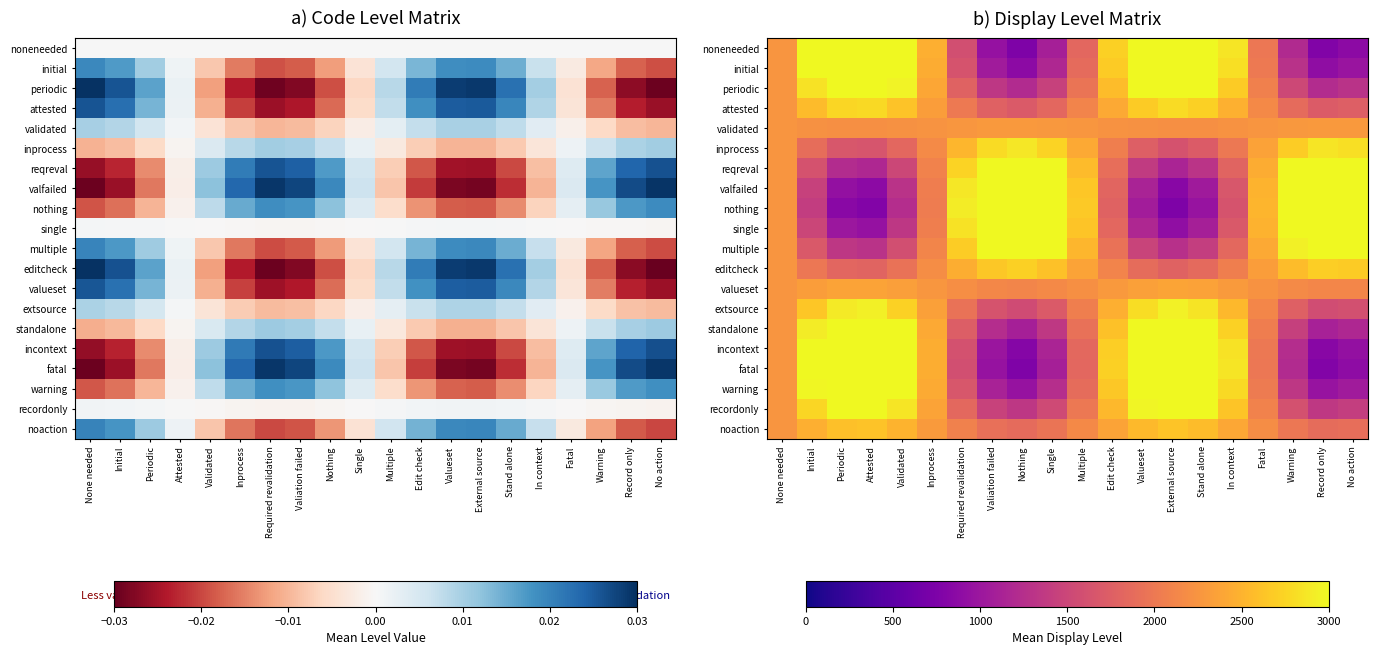

What is the minimum value for fatal?

765.9